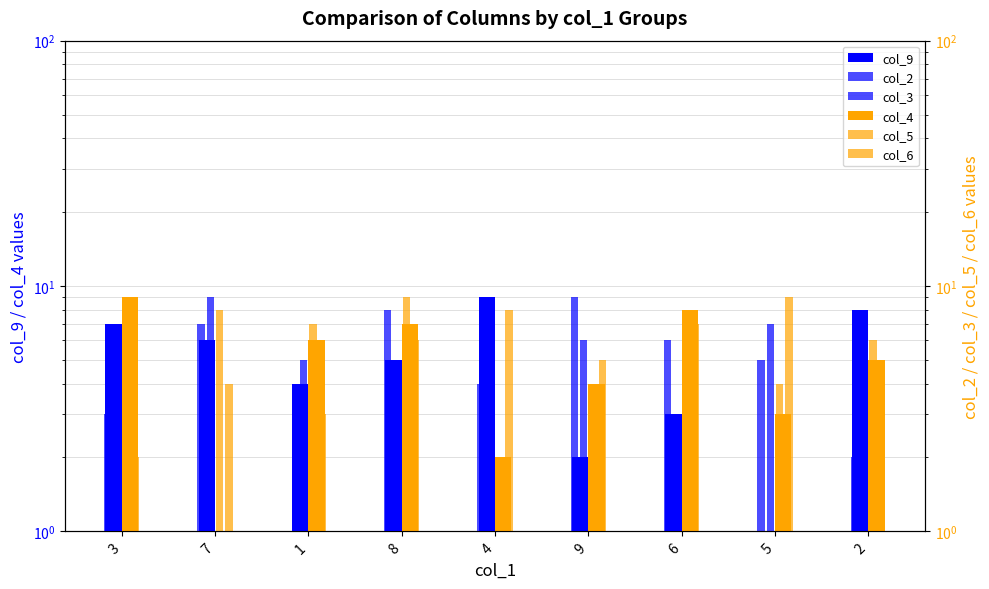

At which label is col_3 closest to 5?

1